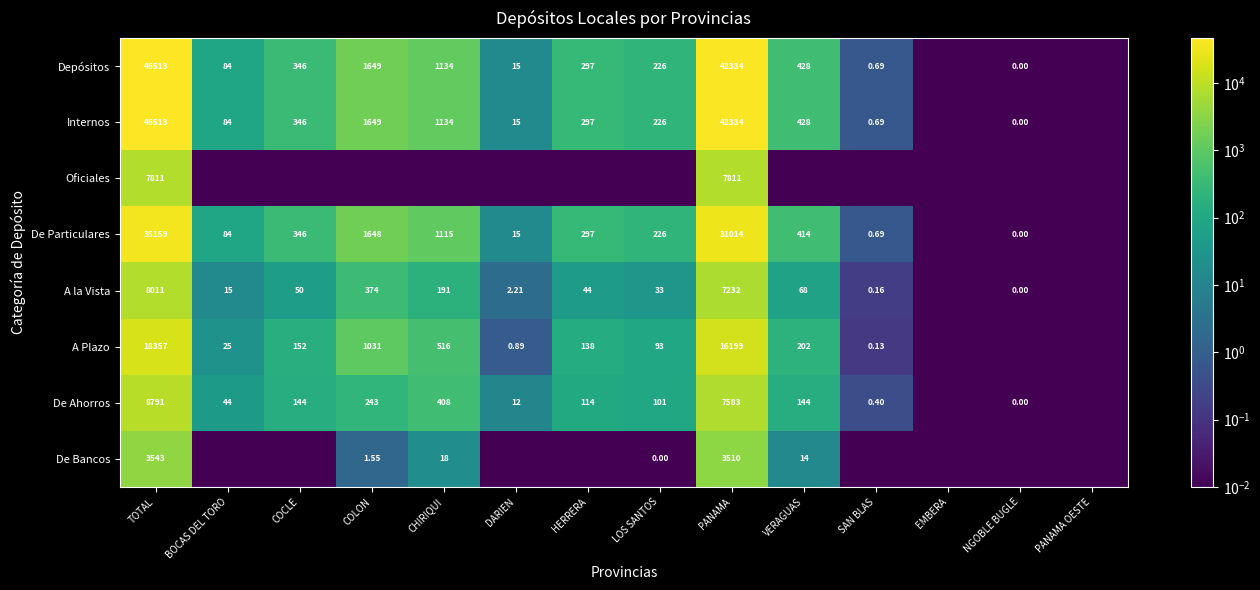

Which has a higher value, TOTAL or DARIEN?

TOTAL